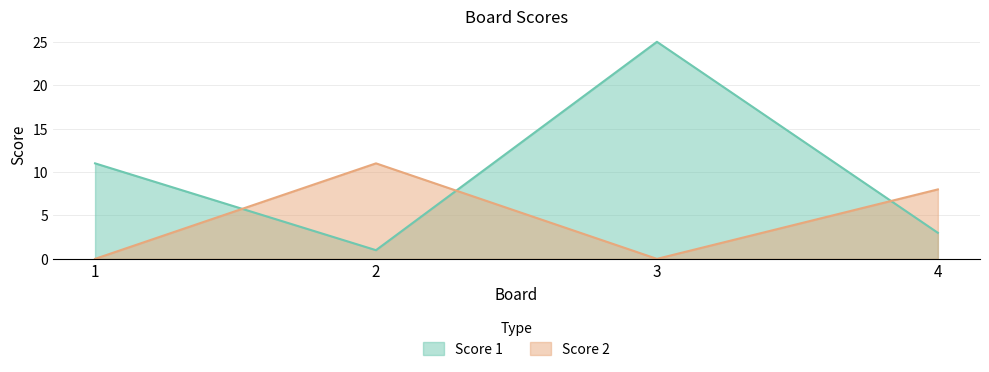

True or false: Score 2 has more than 0 interior local peaks.

True